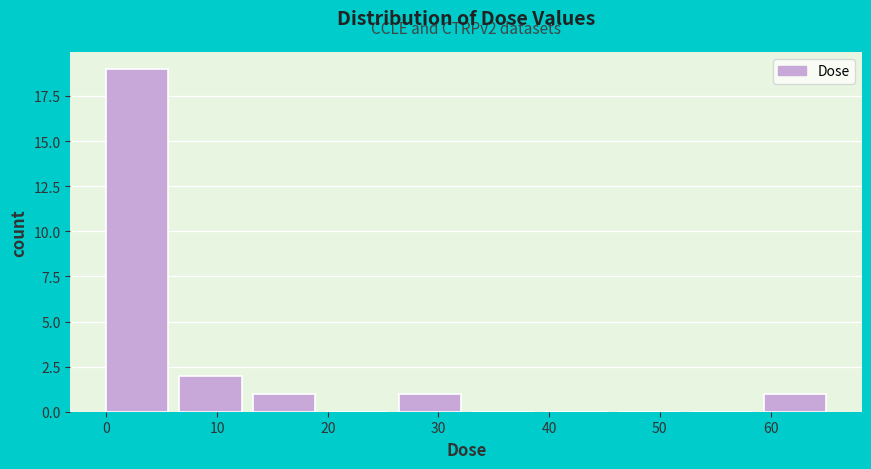

Which range on the x-axis has the tallest bar?

0 to 7